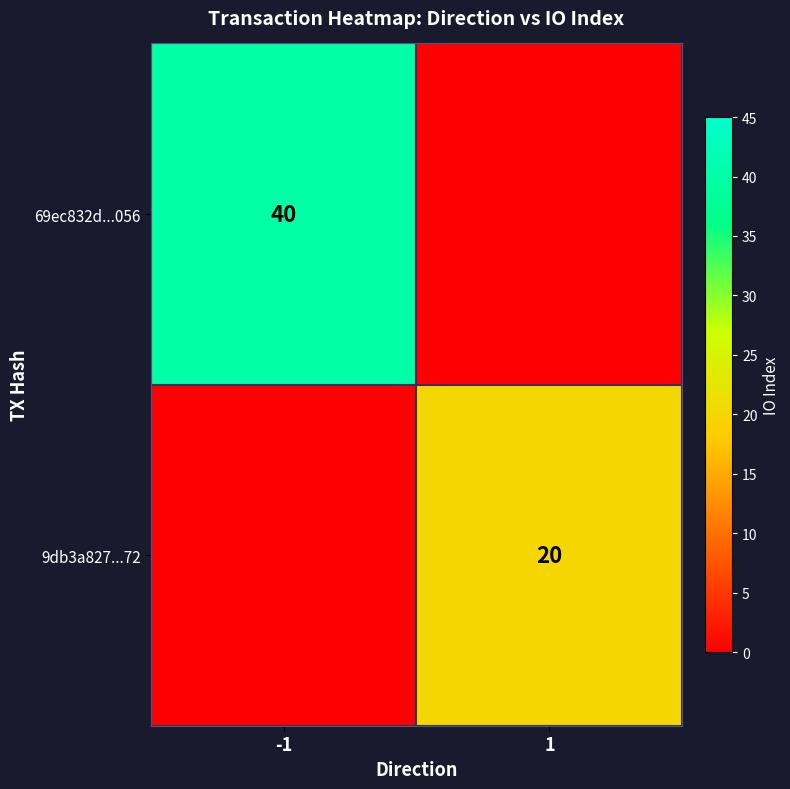

True or false: 69ec832d...056 has a value of 40 at -1.

True